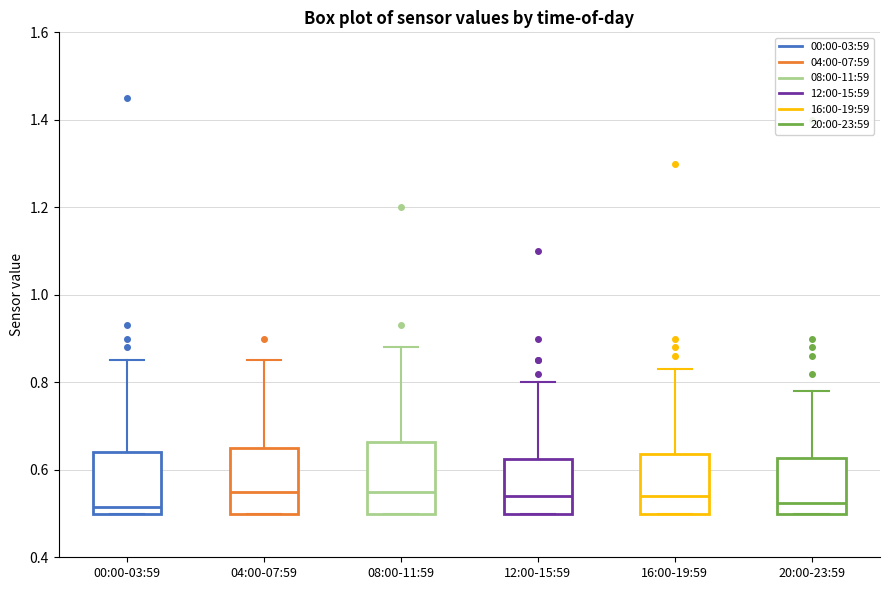

Reading left to right, read every box against the y-axis: the position of its median line, the range the box covers, and the ends of its whiskers. The values are not printed on the chart, so give them approximately, as read against the axis.

00:00-03:59: median 0.52, box 0.50 to 0.64, whiskers 0.50 to 0.86
04:00-07:59: median 0.56, box 0.50 to 0.66, whiskers 0.50 to 0.86
08:00-11:59: median 0.56, box 0.50 to 0.66, whiskers 0.50 to 0.88
12:00-15:59: median 0.54, box 0.50 to 0.62, whiskers 0.50 to 0.80
16:00-19:59: median 0.54, box 0.50 to 0.64, whiskers 0.50 to 0.84
20:00-23:59: median 0.52, box 0.50 to 0.62, whiskers 0.50 to 0.78